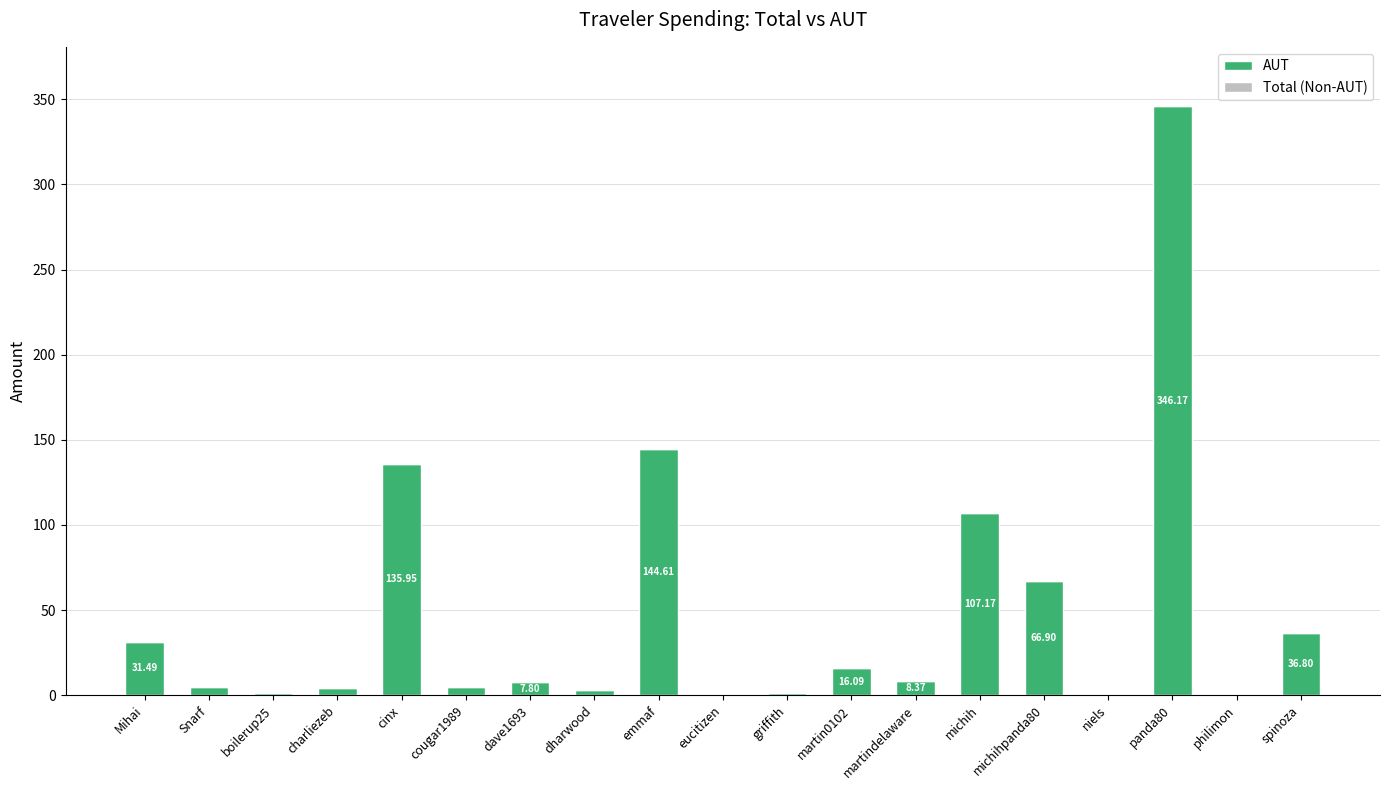

What is the change in value from martin0102 to spinoza?

+20.7